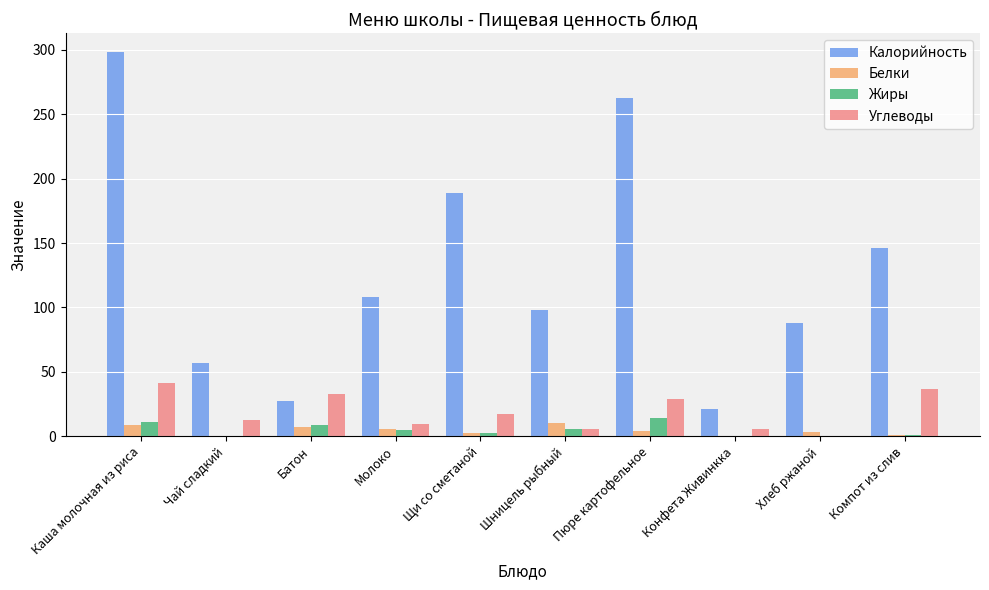

At which label is Калорийность closest to 159?

Компот из слив